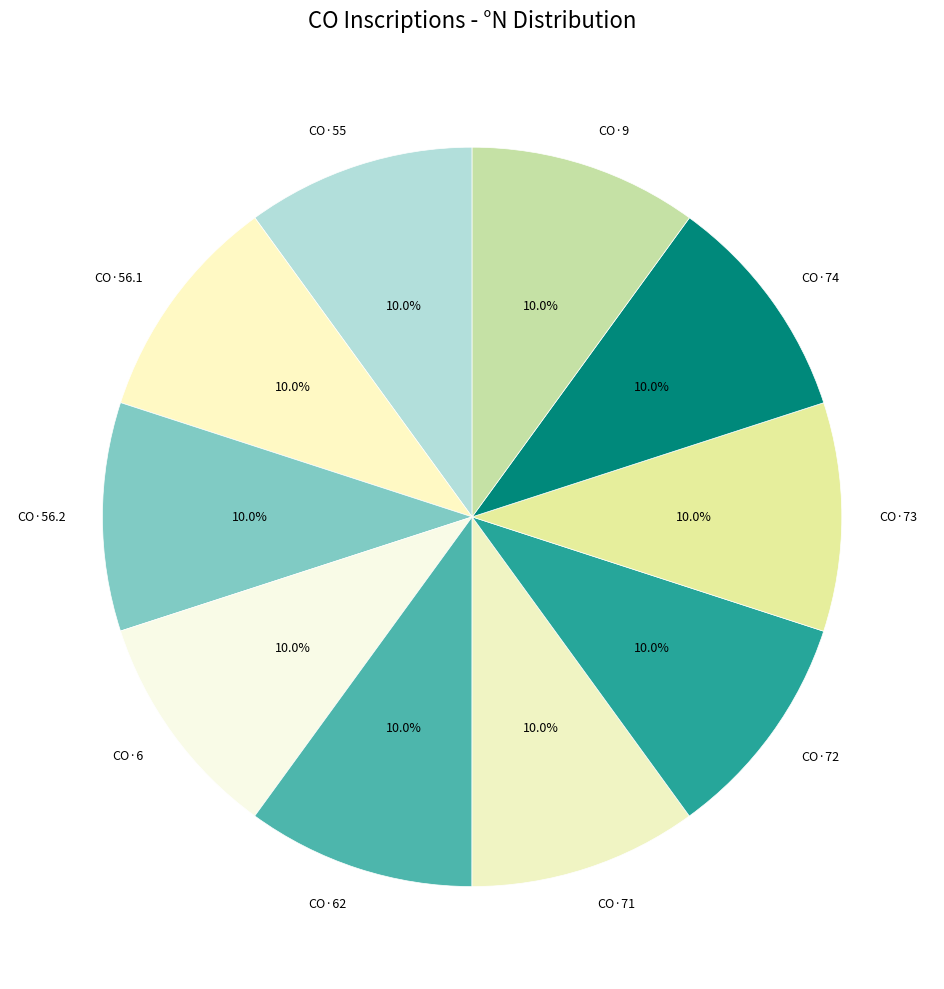

To the nearest percent, what is the combined percentage of CO·55 and CO·74?

20%